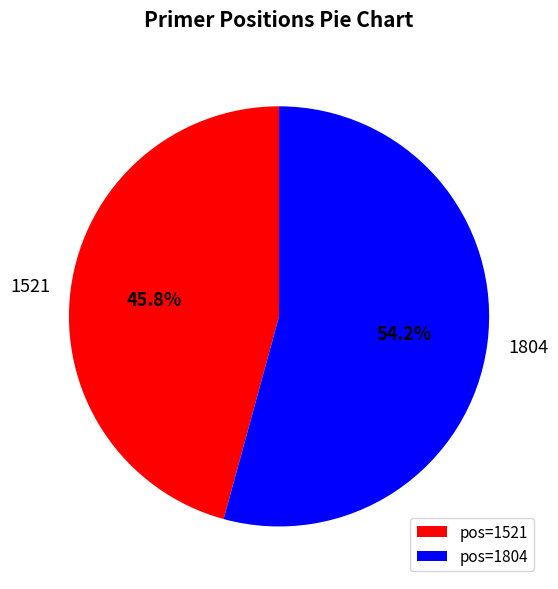

Approximately how many times larger is the value at 1521 compared to 1804?

0.8